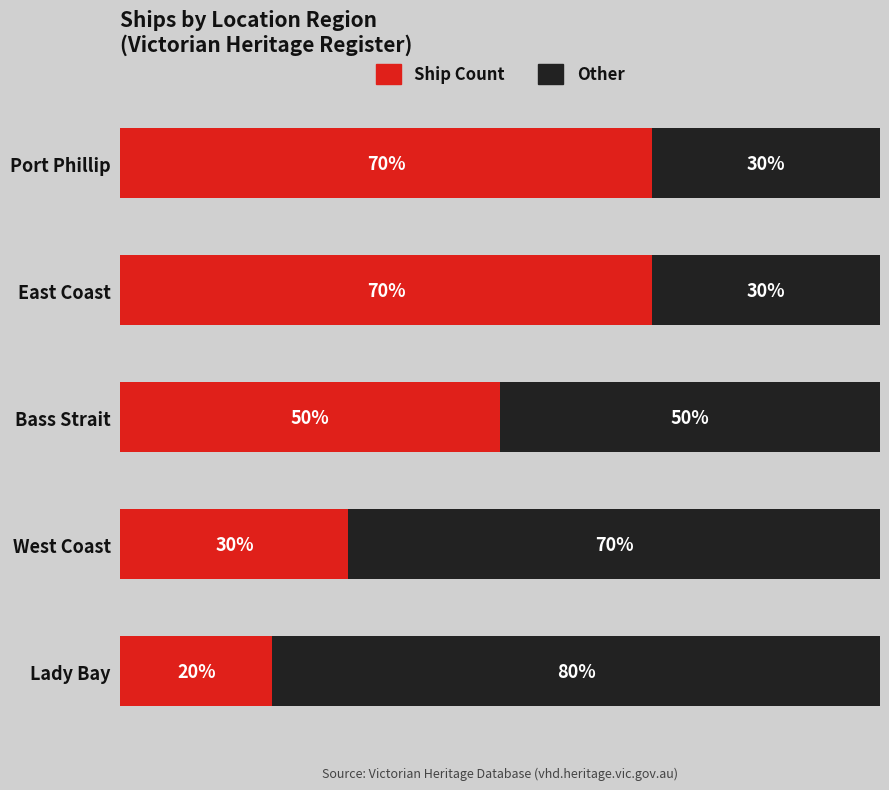

At which label does Ship Count reach its minimum?

Lady Bay